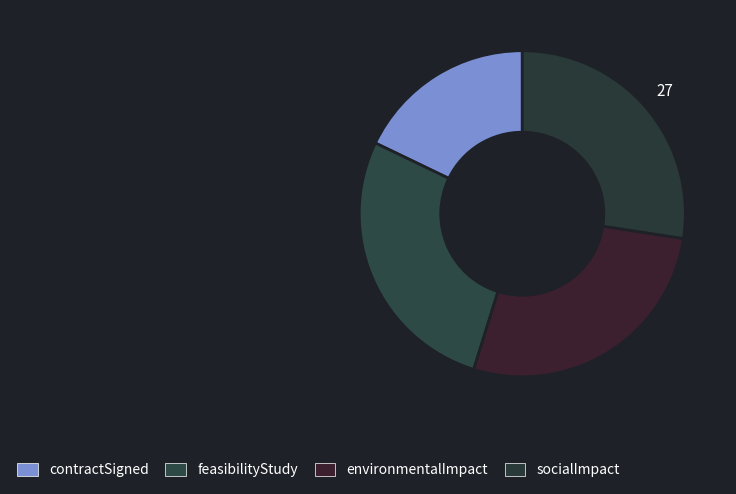

How many segments does this pie chart have?

4